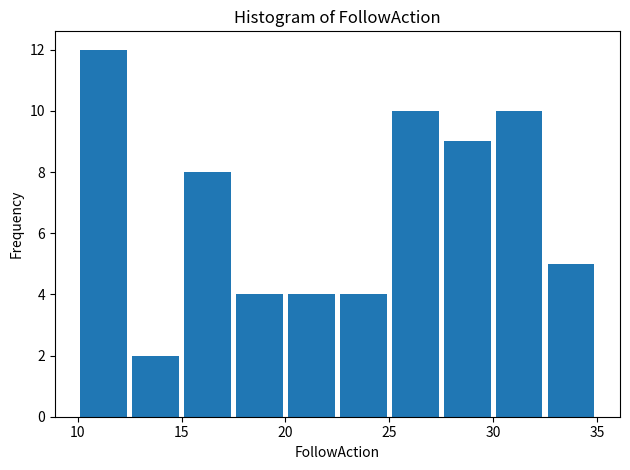

Reading left to right, transcribe this chart: for each bar, give the range it covers on the x-axis and its height. The values are not printed on the chart, so give them approximately, as read against the axis.

10.0 to 12.5: 12
12.5 to 15.0: 2
15.0 to 17.5: 8
17.5 to 20.0: 4
20.0 to 22.5: 4
22.5 to 25.0: 4
25.0 to 27.5: 10
27.5 to 30.0: 9
30.0 to 32.5: 10
32.5 to 35.0: 5